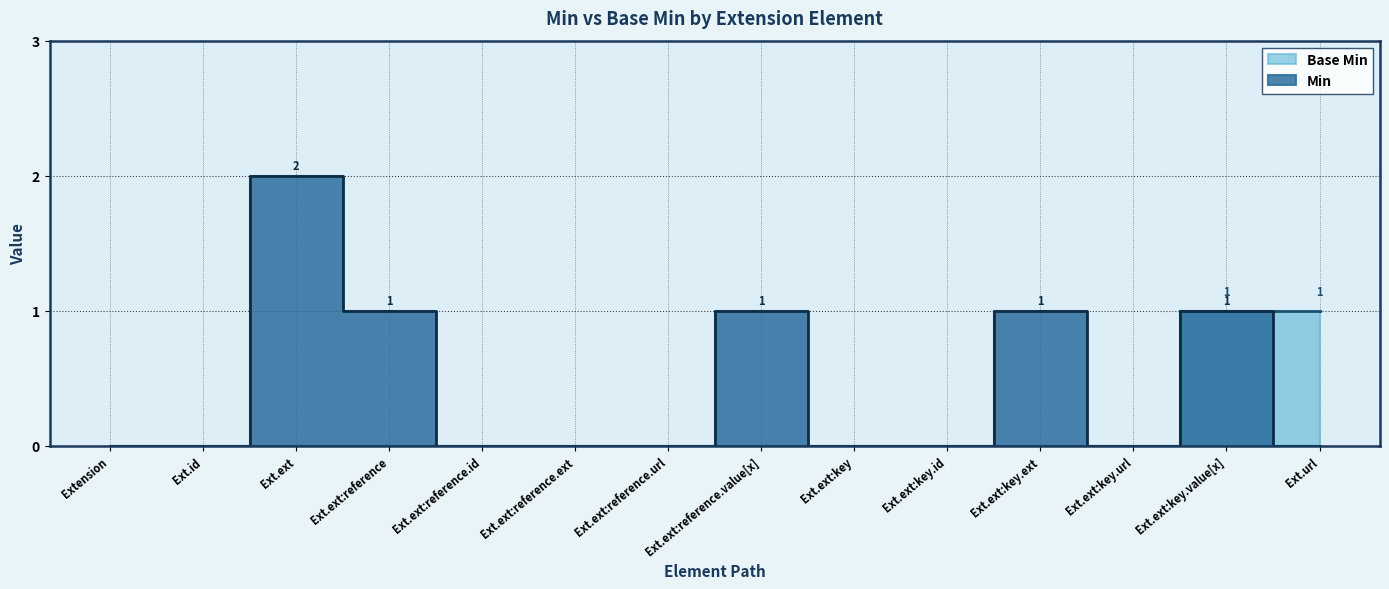

What is the approximate value of Min at Ext.ext?

2